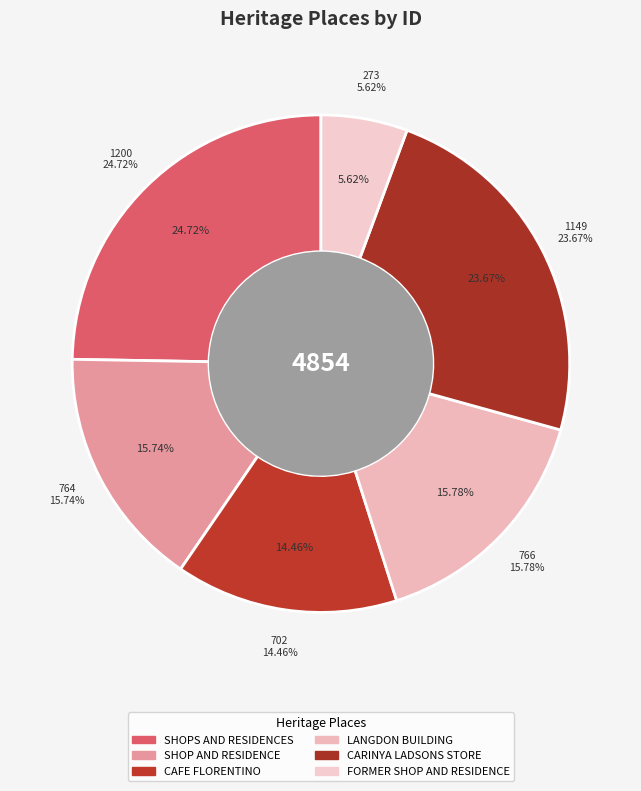

How much of the chart is everything except CARINYA LADSONS STORE?

76.3%